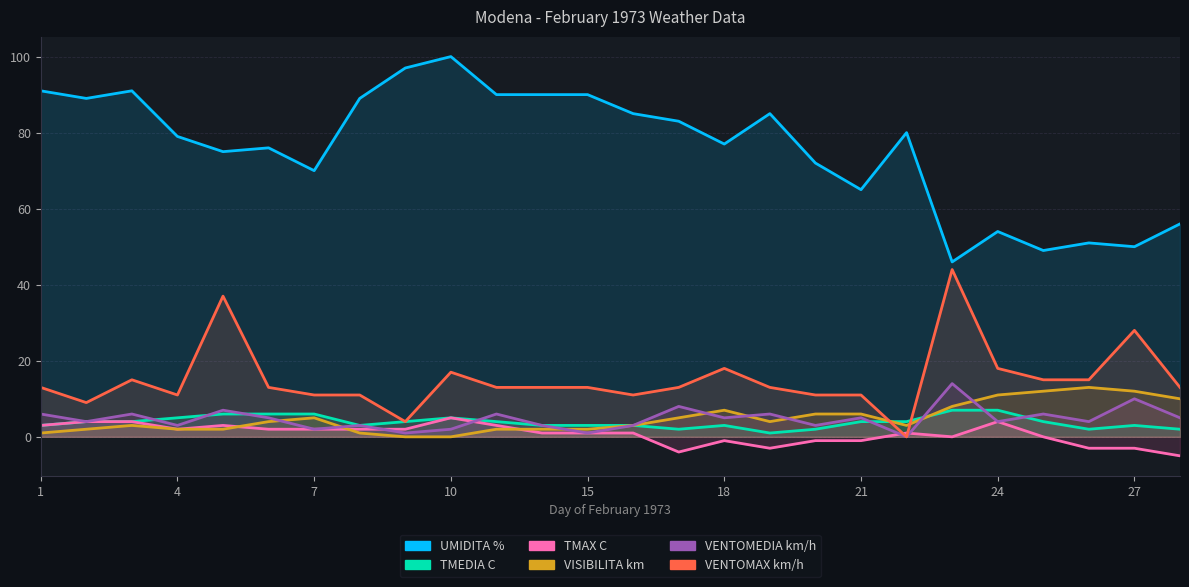

Reading left to right, transcribe all the data shown in this chart.

UMIDITA %: 91	89	91	79	75	76	70	89	97	100	90	90	90	85	83	77	85	72	65	80	46	54	49	51	50	56
TMEDIA C: 3	4	4	5	6	6	6	3	4	5	4	3	3	3	2	3	1	2	4	4	7	7	4	2	3	2
TMAX C: 3	4	4	2	3	2	2	2	2	5	3	1	1	1	-4	-1	-3	-1	-1	1	0	4	0	-3	-3	-5
VISIBILITA km: 1	2	3	2	2	4	5	1	0	0	2	2	2	3	5	7	4	6	6	3	8	11	12	13	12	10
VENTOMEDIA km/h: 6	4	6	3	7	5	2	3	1	2	6	3	1	3	8	5	6	3	5	0	14	4	6	4	10	5
VENTOMAX km/h: 13	9	15	11	37	13	11	11	4	17	13	13	13	11	13	18	13	11	11	0	44	18	15	15	28	13